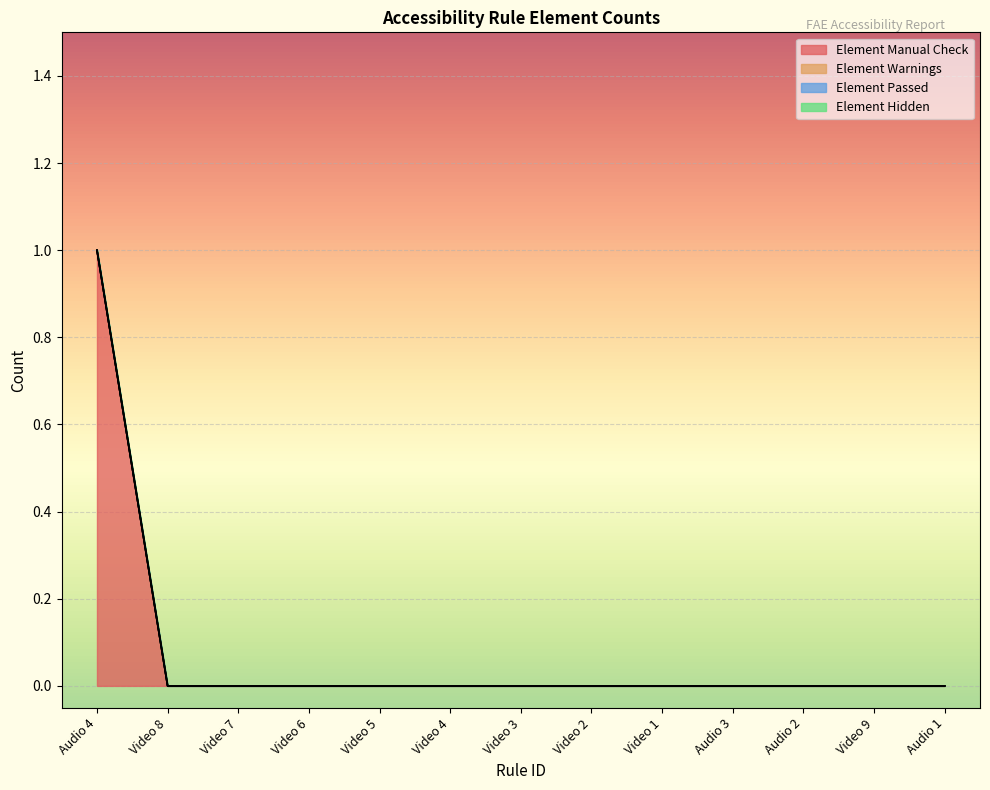

Between Audio 4 and Video 9, which series saw the biggest shift?

Element Manual Check